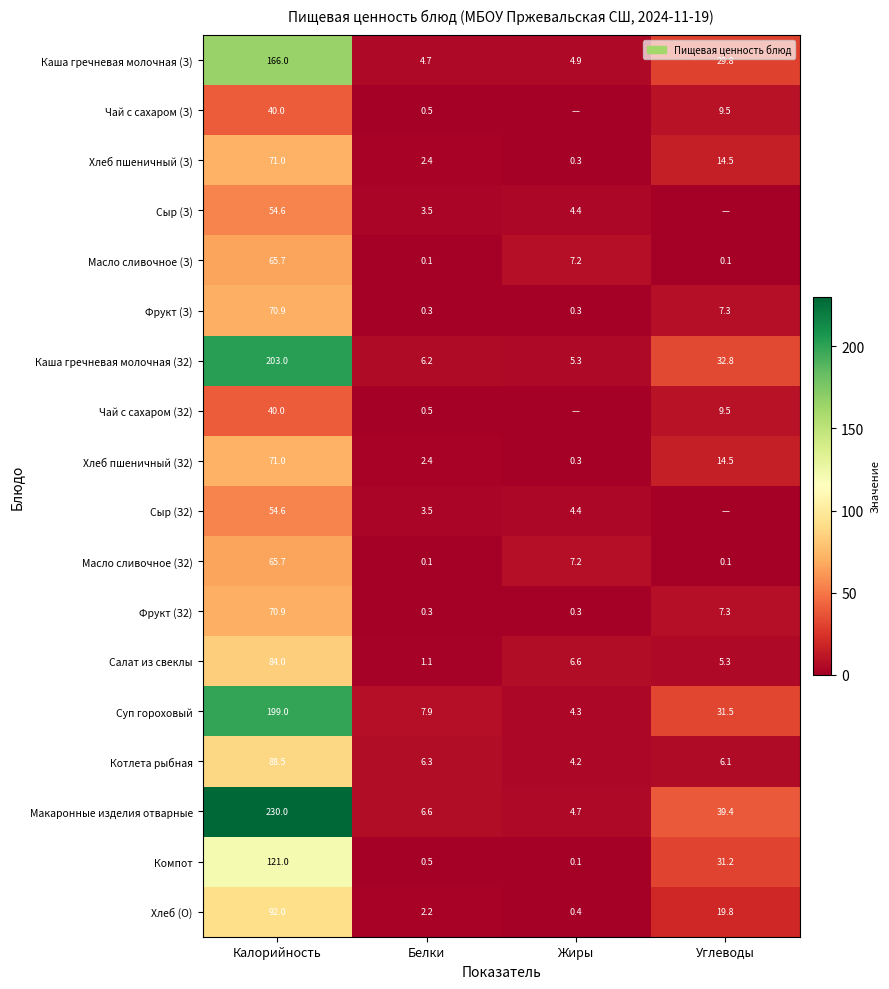

Is it true that Хлеб (О) equals 125.1 at Калорийность?

False